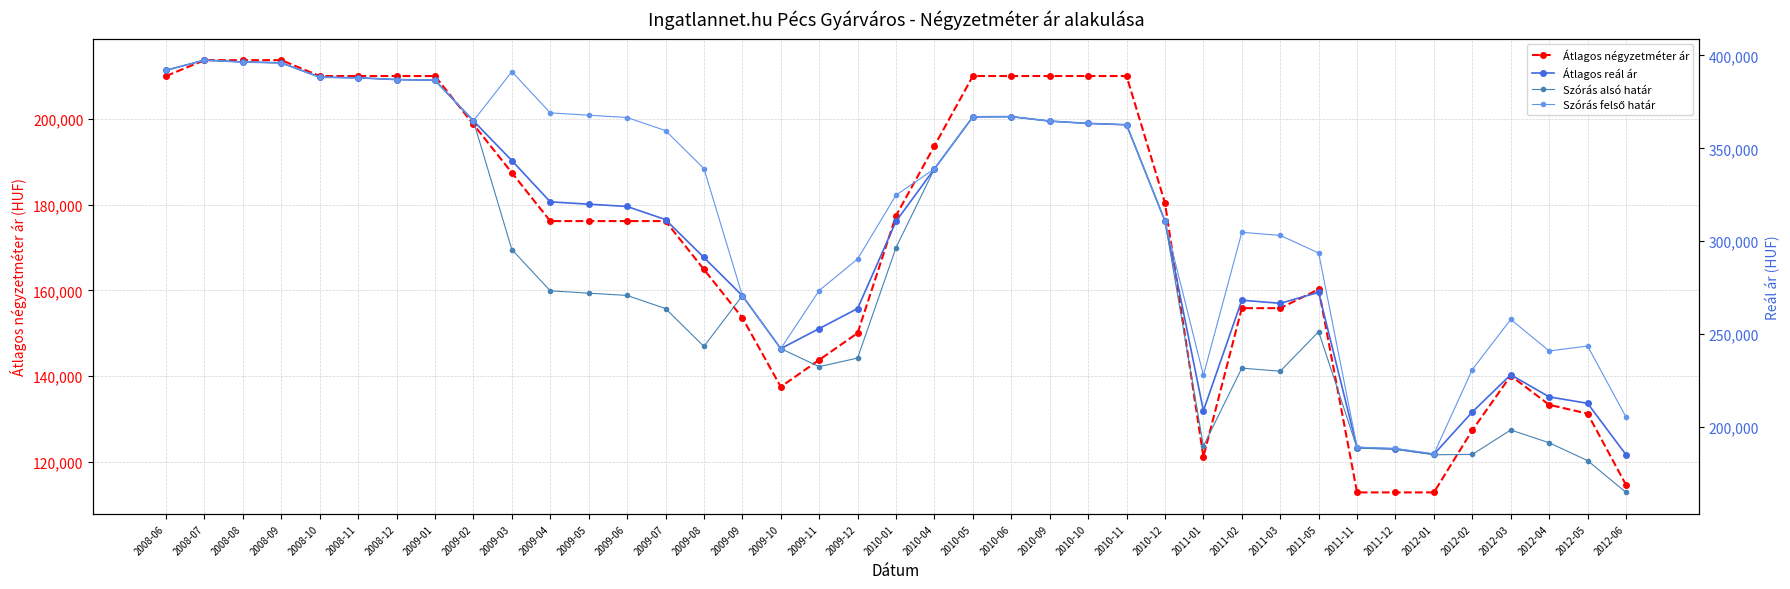

At which label does Szórás felső határ first exceed 339148?

2008-06